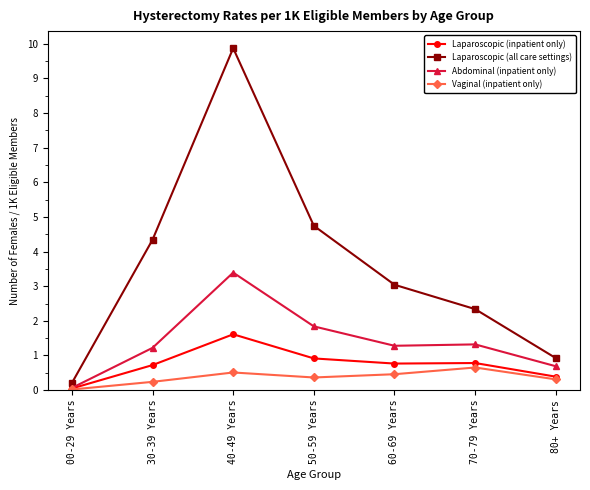

True or false: Laparoscopic (inpatient only) has a value of 2.5 at 40-49 Years.

False